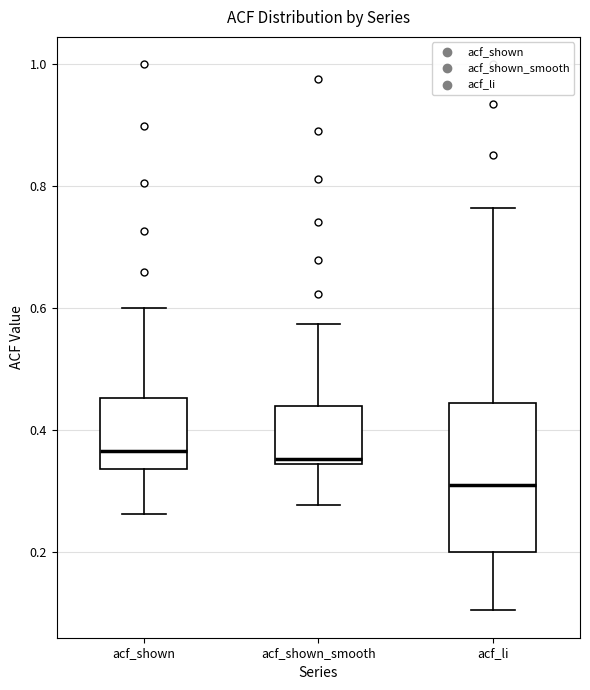

Which box has the lowest median line?

acf_li